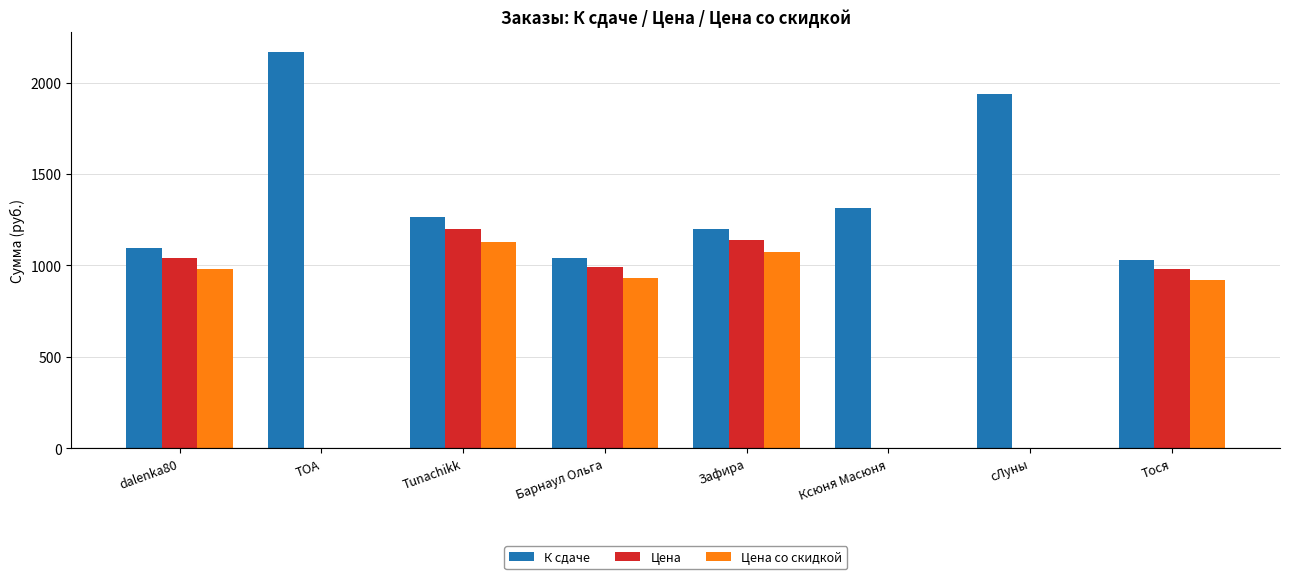

At which label does Цена со скидкой first exceed 930?

dalenka80